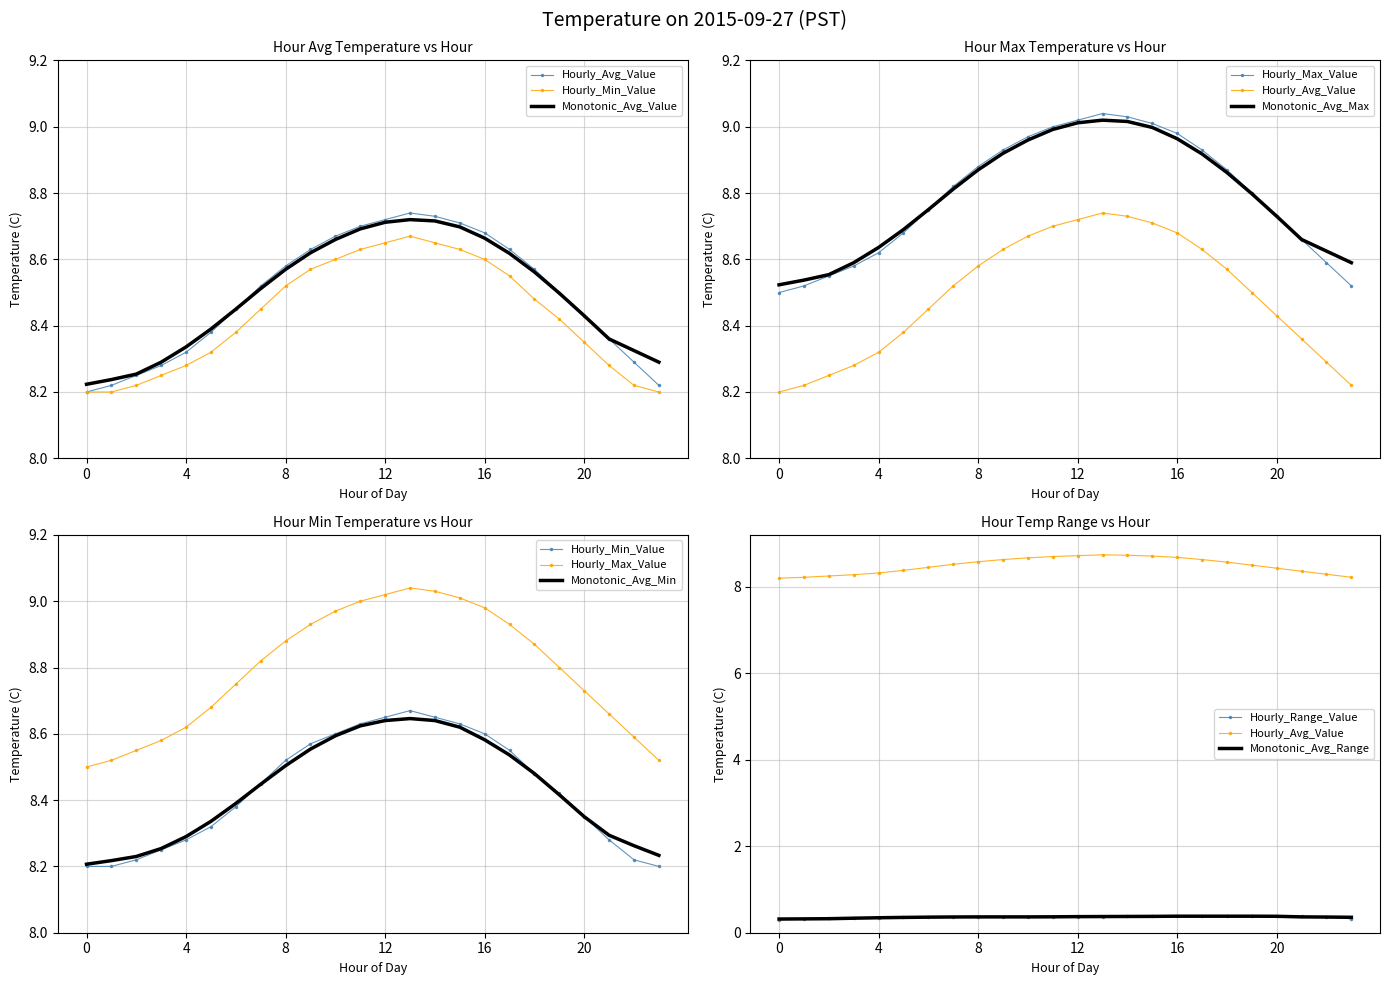

True or false: Hourly_Min_Value has more than 0 interior local peaks.

True